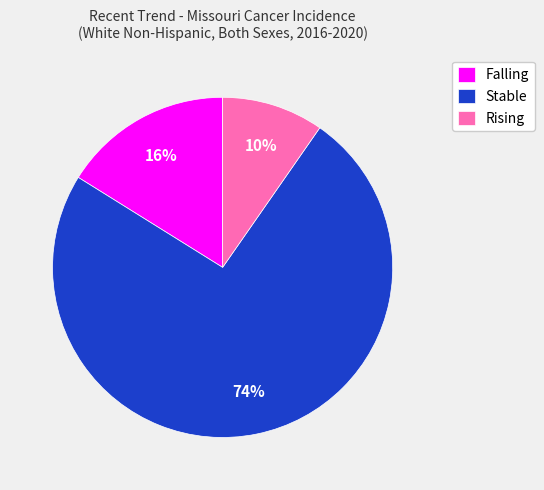

Rank the categories by value from highest to lowest.

Stable, Falling, Rising